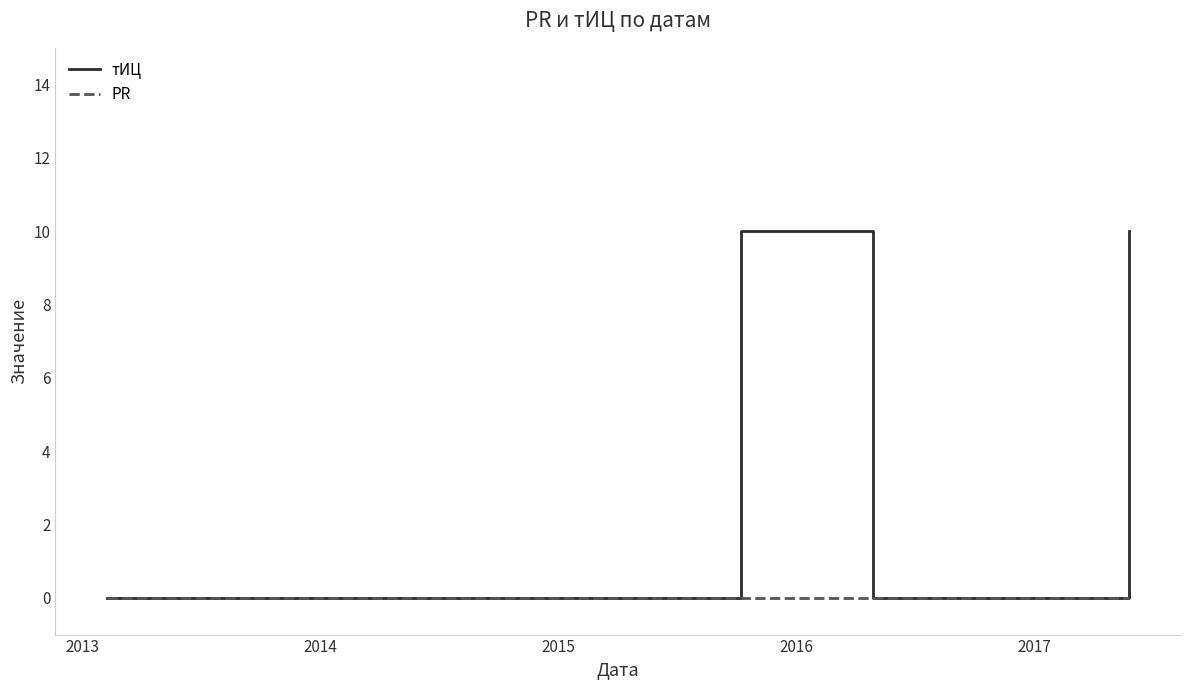

True or false: PR has more than 2 points higher than both neighbors.

False